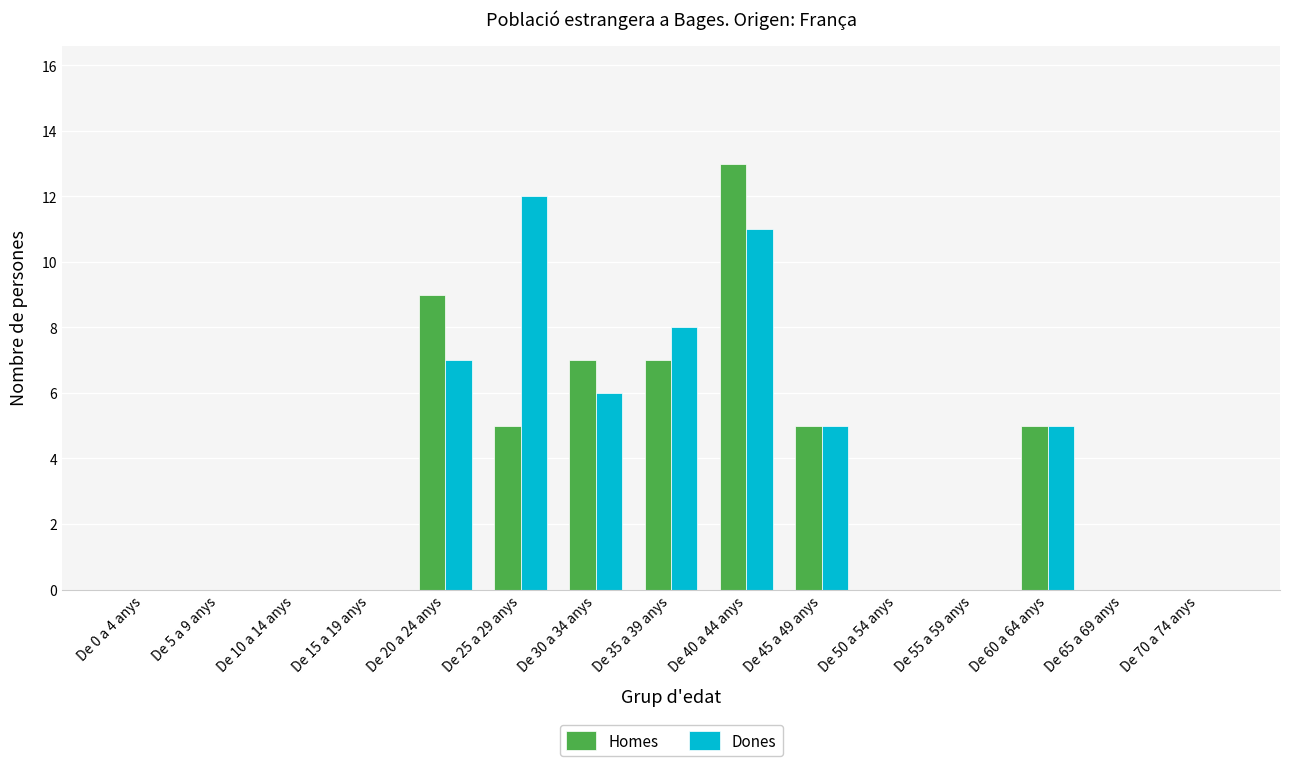

The value of Homes at De 40 a 44 anys is 4. True or false?

False